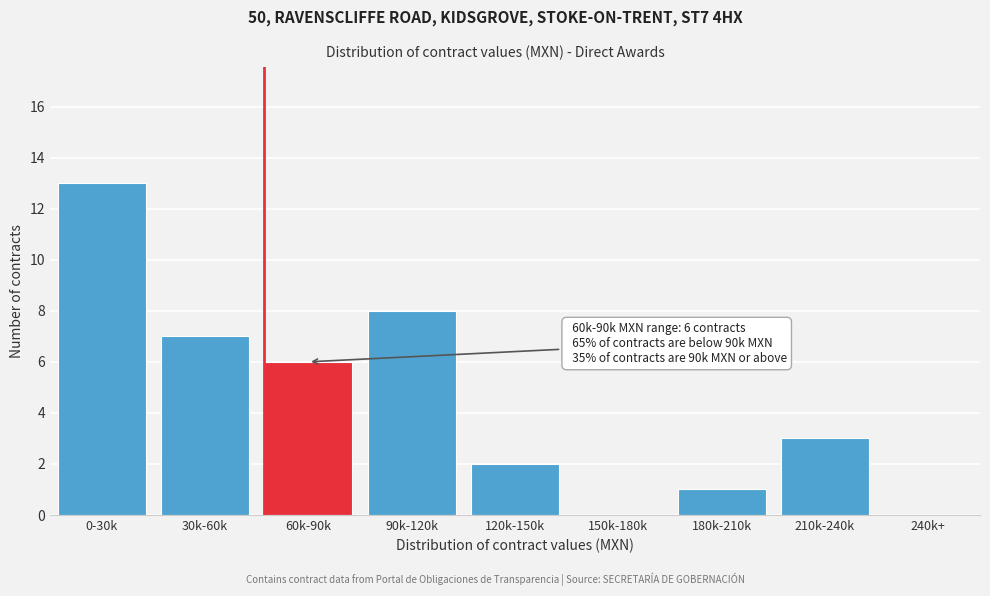

Reading left to right, extract all data points from this chart.

0-30k=13	30k-60k=7	60k-90k=6	90k-120k=8	120k-150k=2	150k-180k=0	180k-210k=1	210k-240k=3	240k+=0